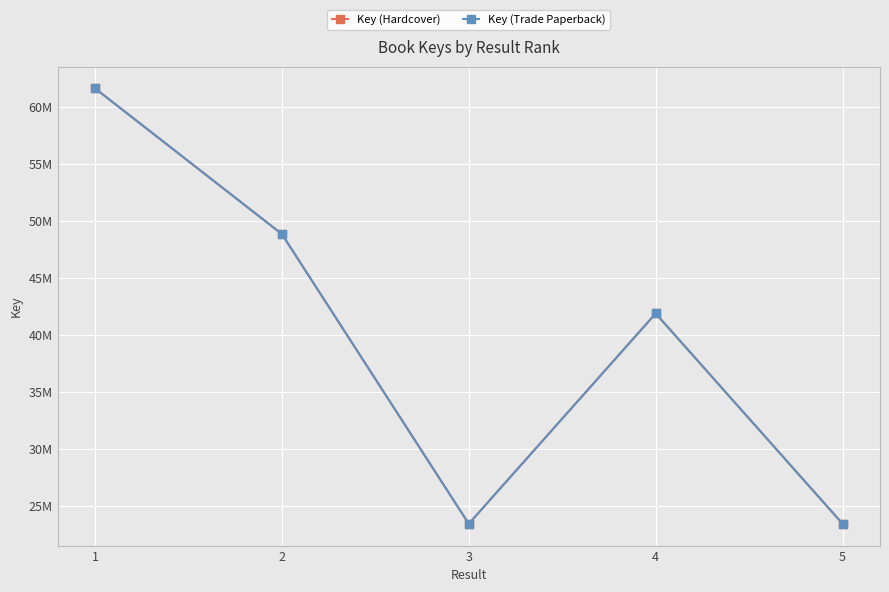

At 5, list the series in order from smallest to largest.

Key (Hardcover), Key (Trade Paperback)